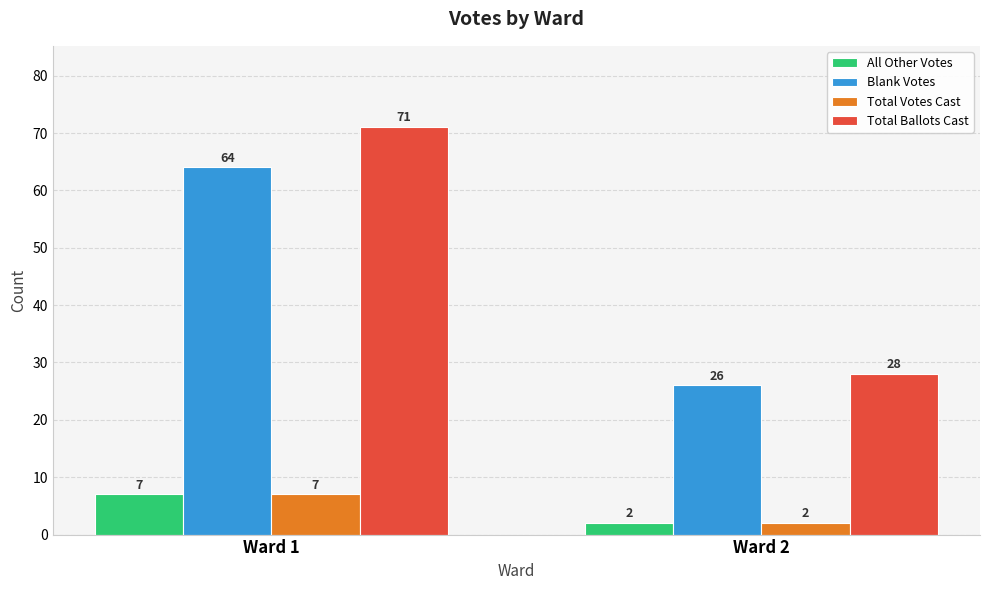

What is the difference between the highest and lowest values at Ward 1?

64